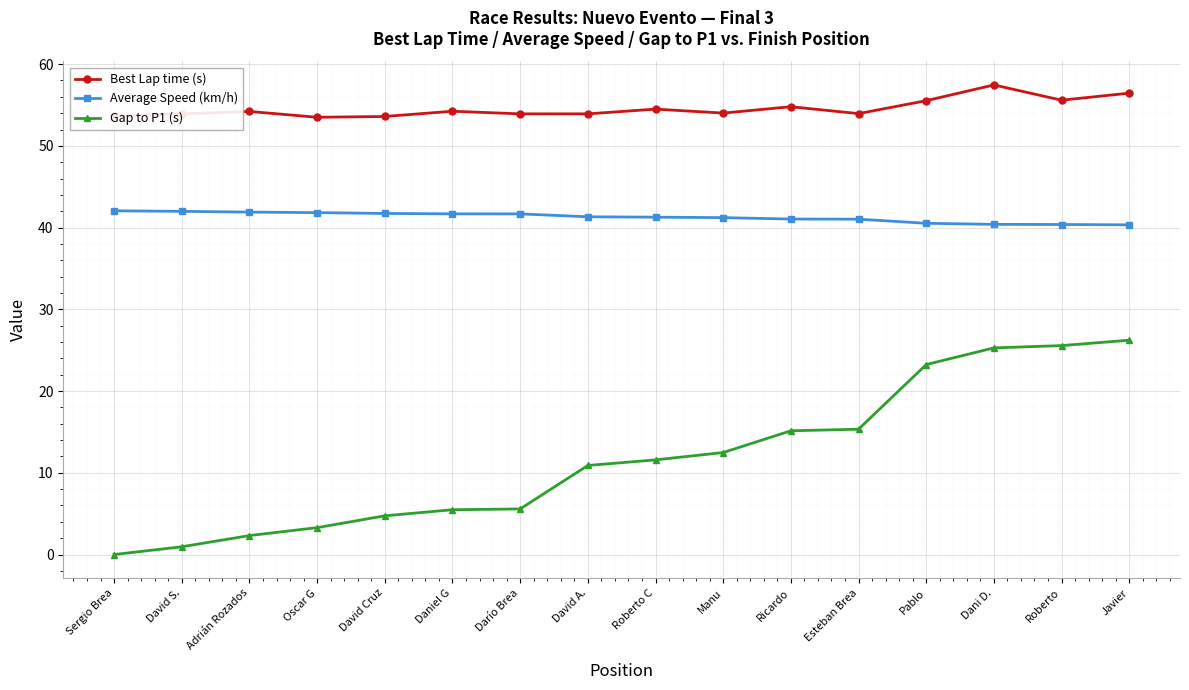

Where does the Average Speed (km/h) series first go above 41?

Sergio Brea